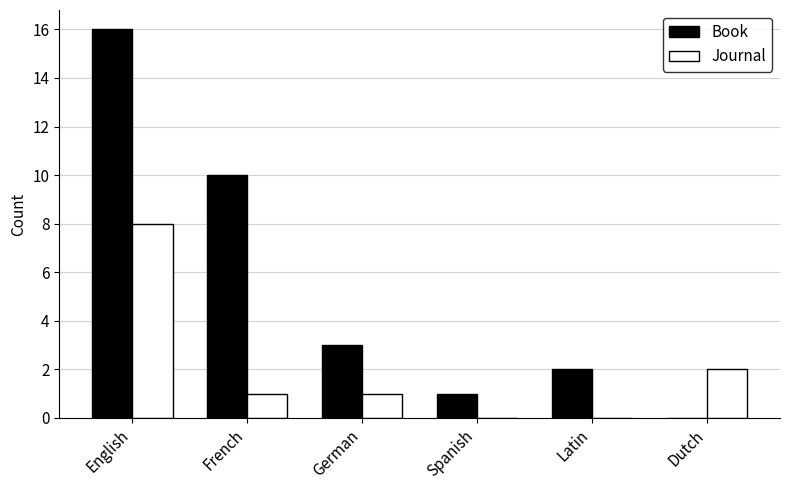

Which series has the largest total across all categories?

Book